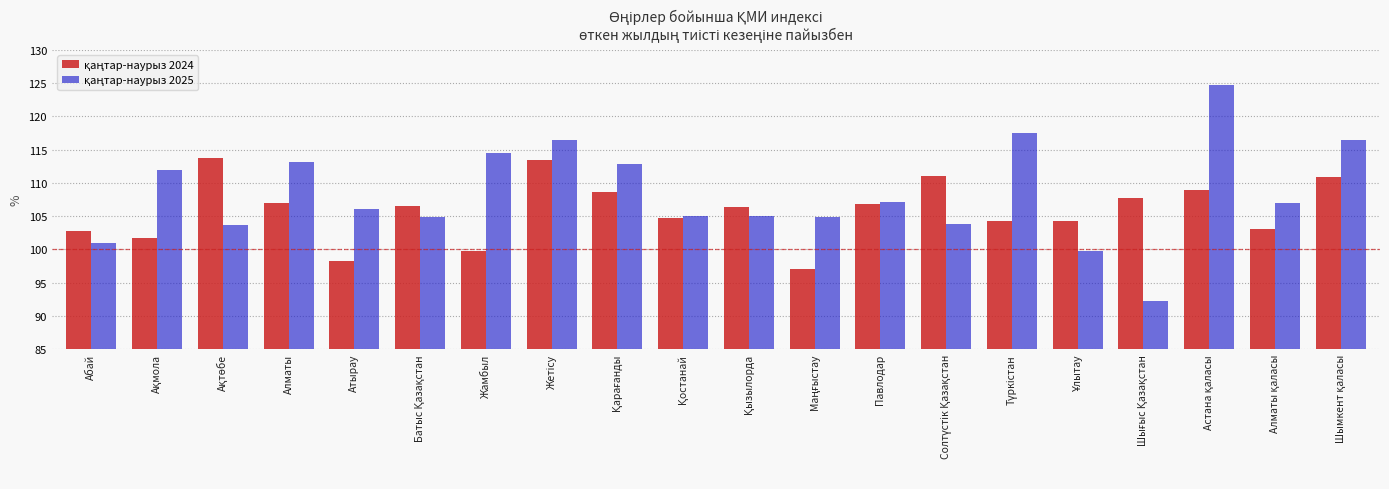

What is the spread (max minus min) of values at Атырау?

7.9